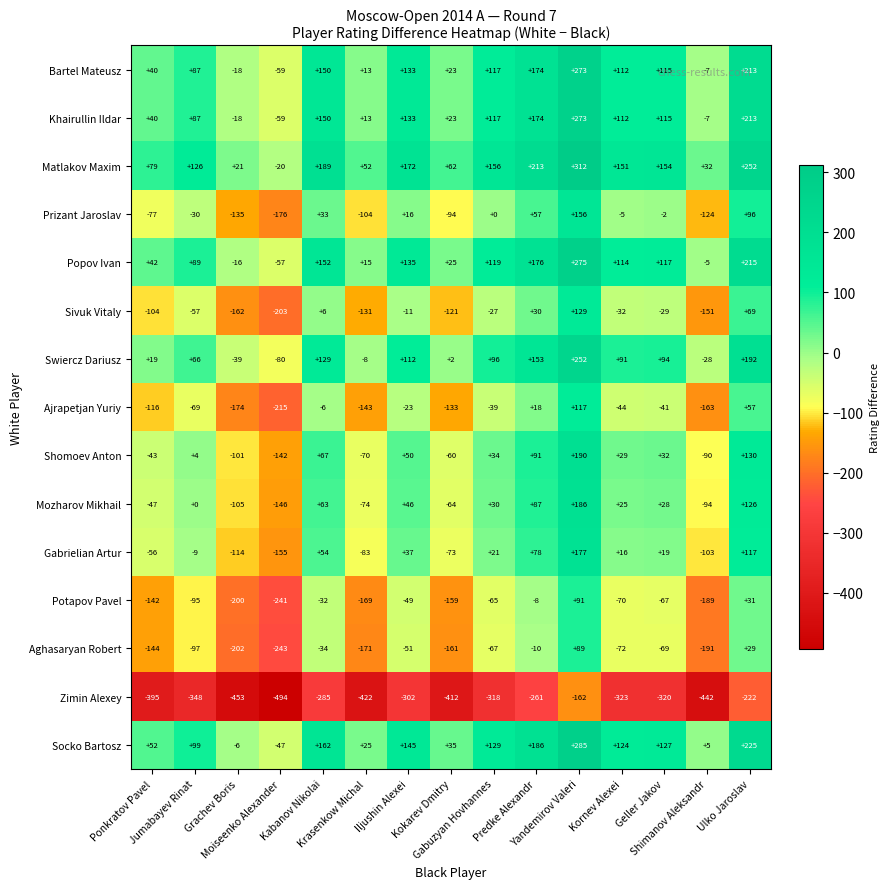

How many values in the Shomoev Anton series are below 29?

7